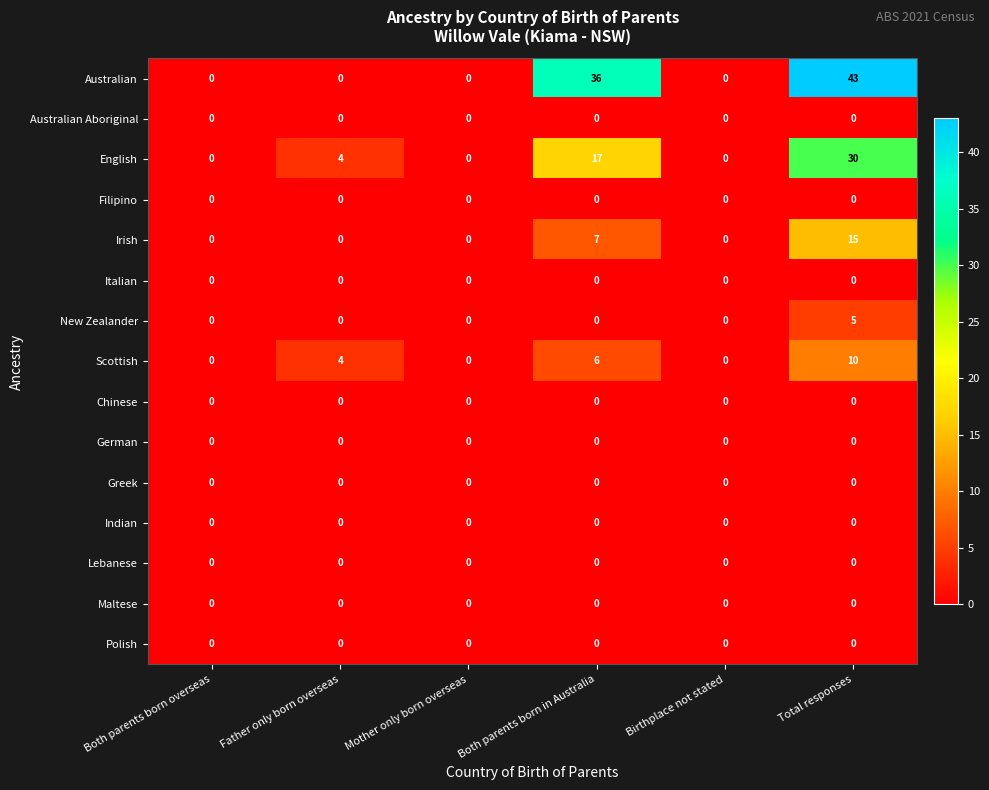

At how many categories does at least one series exceed 13?

2